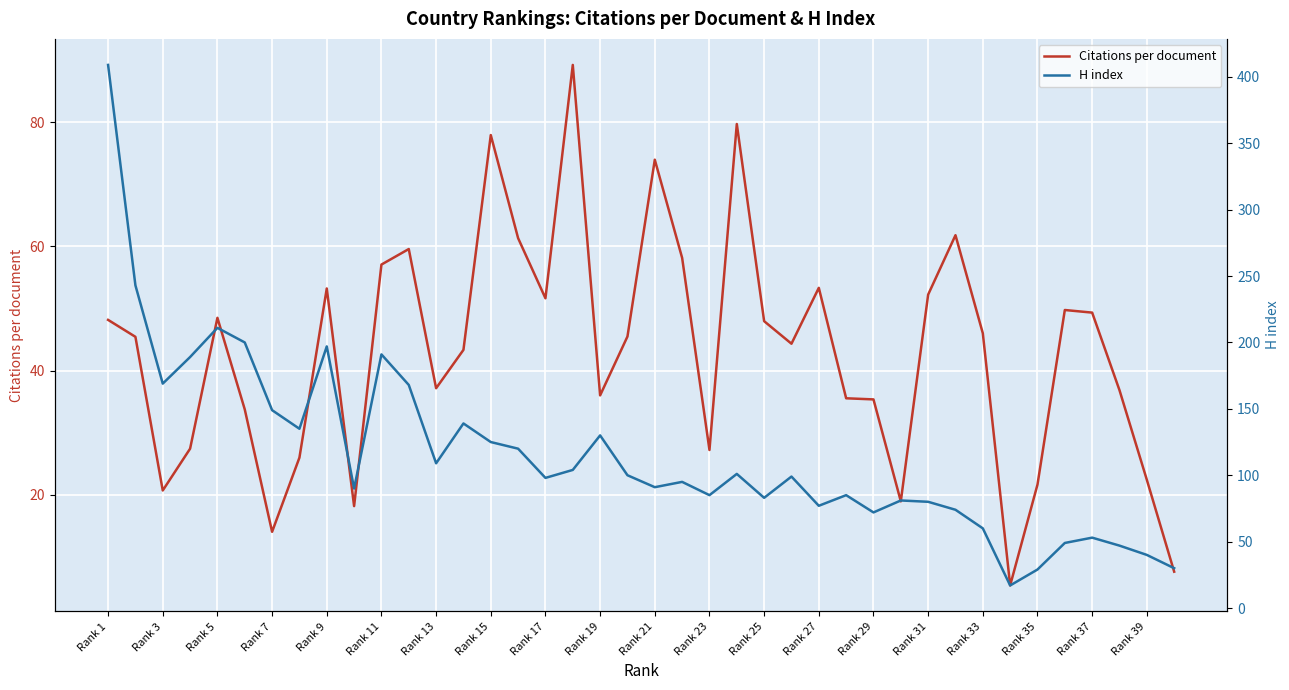

At which category is the sum across all series the highest?

Rank 1